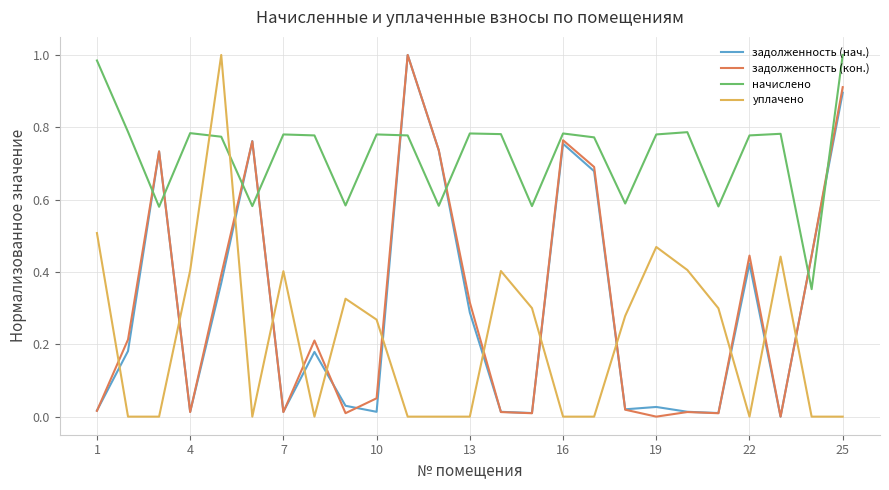

At how many categories does at least one series exceed 0?

25